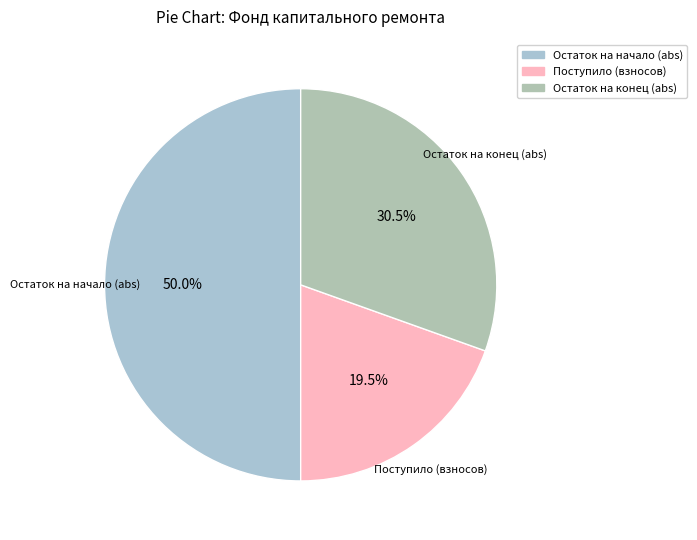

What is the smallest slice in the pie chart?

Поступило (взносов)